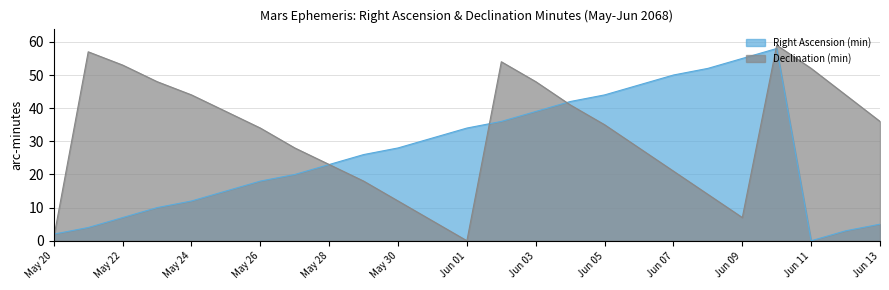

Between Jun 08 and Jun 11, which series saw the biggest shift?

Right Ascension (min)